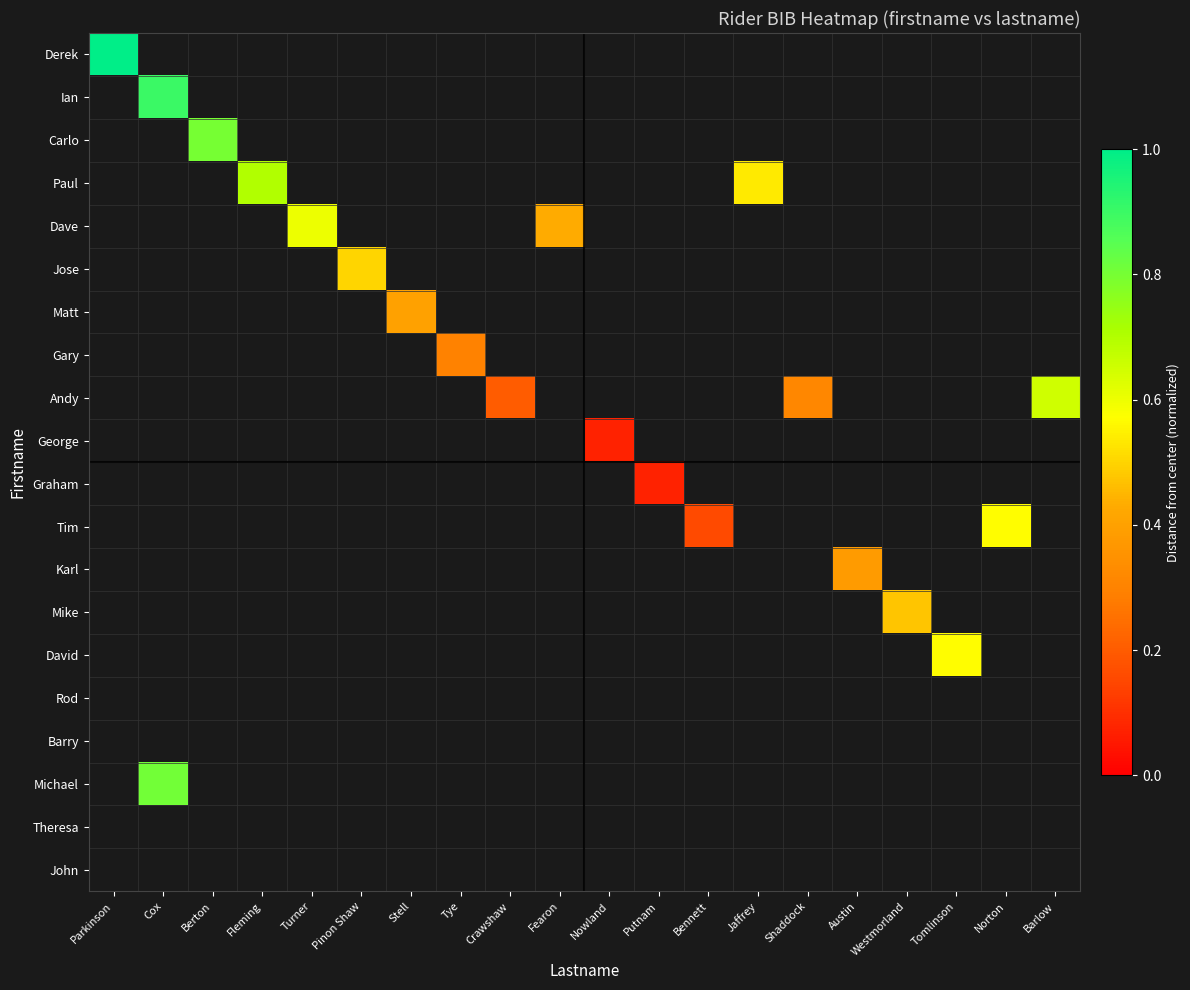

What is the minimum value shown in the chart?

0.1